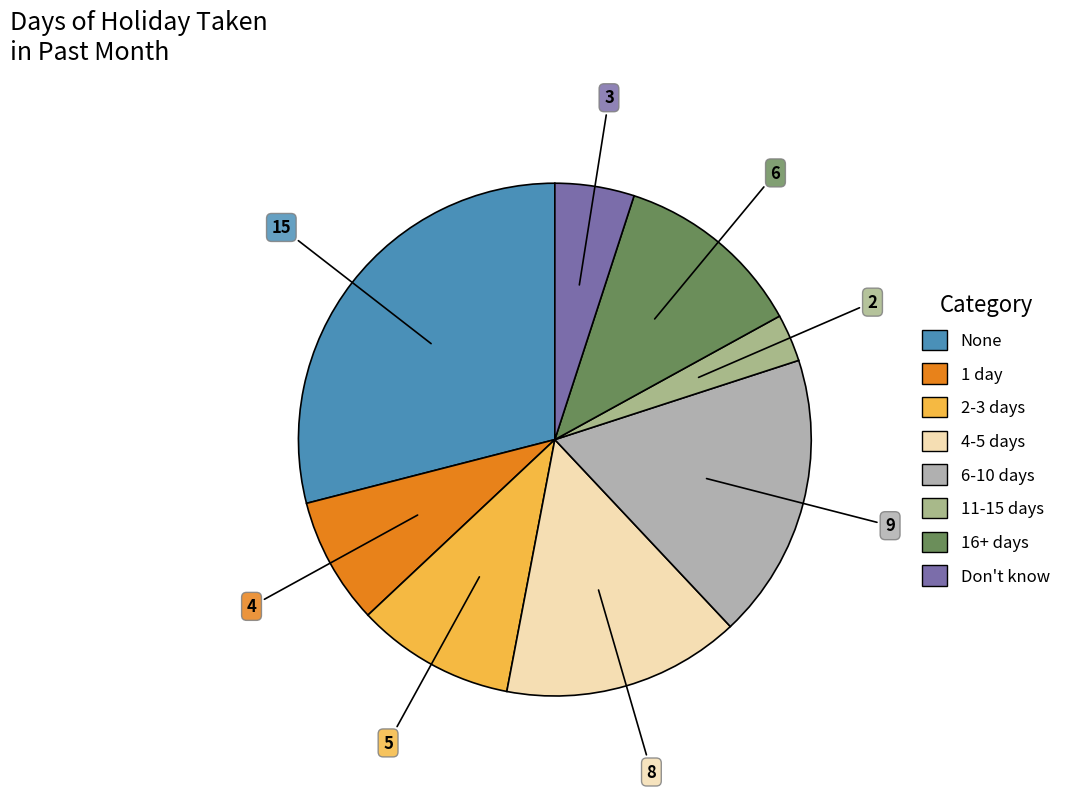

To the nearest percent, what is the difference between the largest and smallest slice percentages?

26%